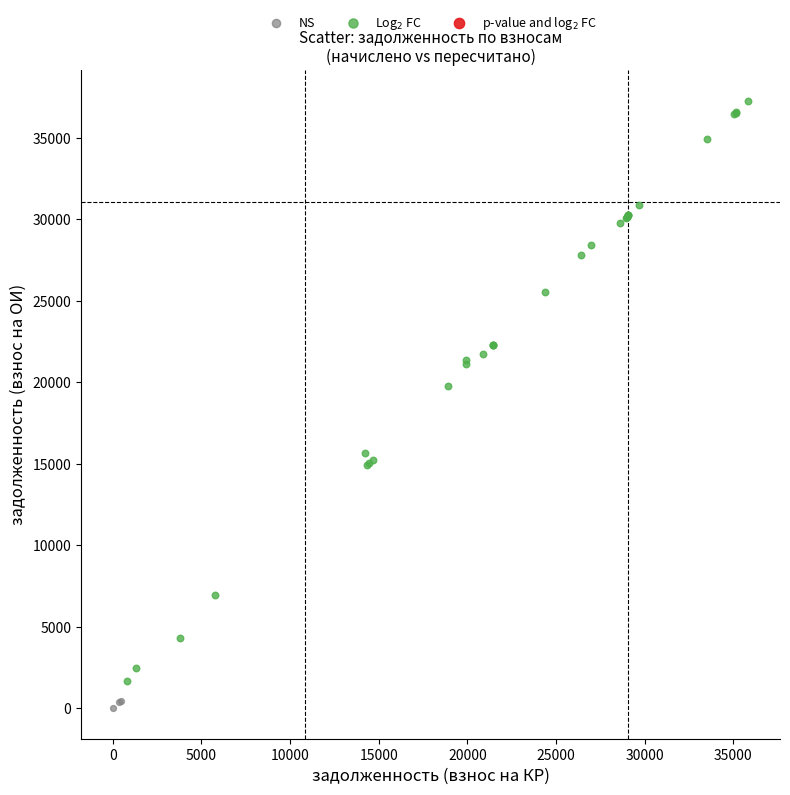

Which series reaches the minimum Y coordinate?

NS